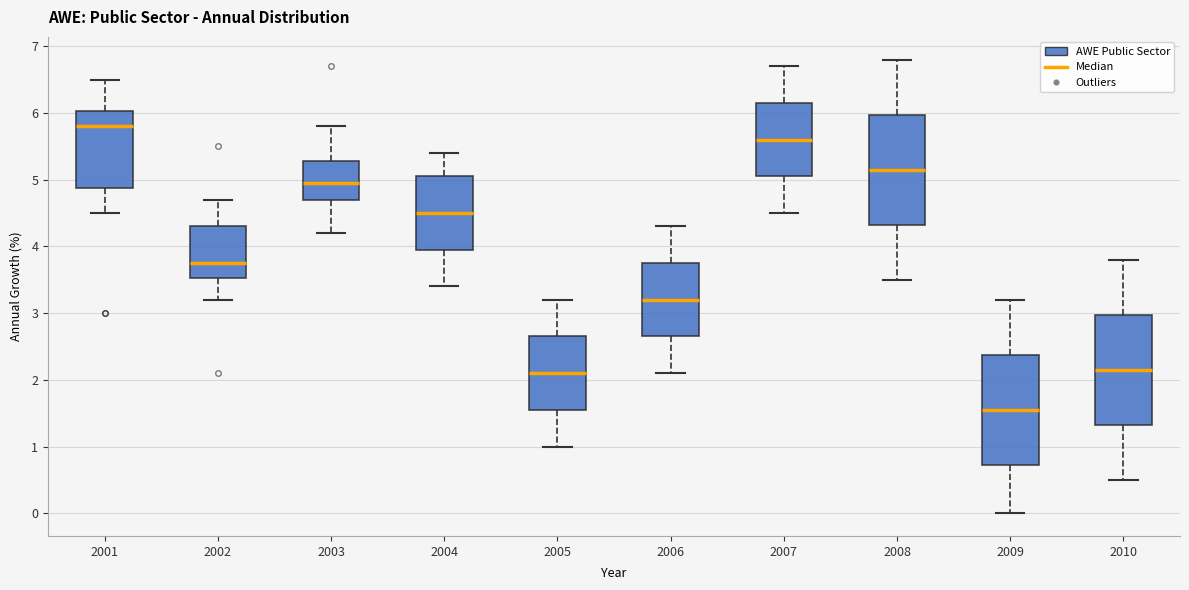

Reading left to right, transcribe this box plot: for each box, give where its median line is, the range the box spans, and where its two whiskers end, as read against the y-axis. The values are not printed on the chart, so give them approximately, as read against the axis.

2001: median 5.8, box 4.9 to 6.0, whiskers 4.5 to 6.5
2002: median 3.8, box 3.5 to 4.3, whiskers 3.2 to 4.7
2003: median 5.0, box 4.7 to 5.3, whiskers 4.2 to 5.8
2004: median 4.5, box 4.0 to 5.1, whiskers 3.4 to 5.4
2005: median 2.1, box 1.6 to 2.7, whiskers 1.0 to 3.2
2006: median 3.2, box 2.7 to 3.8, whiskers 2.1 to 4.3
2007: median 5.6, box 5.1 to 6.2, whiskers 4.5 to 6.7
2008: median 5.2, box 4.3 to 6.0, whiskers 3.5 to 6.8
2009: median 1.6, box 0.7 to 2.4, whiskers 0.0 to 3.2
2010: median 2.2, box 1.3 to 3.0, whiskers 0.5 to 3.8